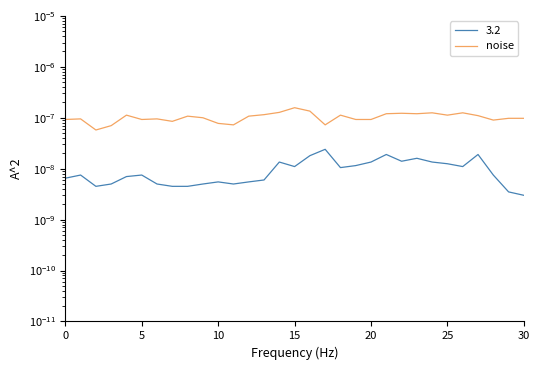

How many interior local peaks (higher than both neighbors) does the data have?

9